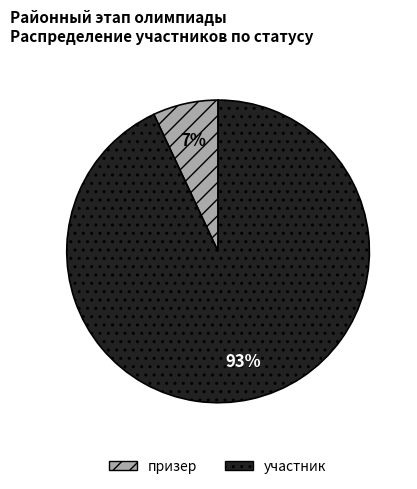

Is it true that участник is 93% of the pie?

True